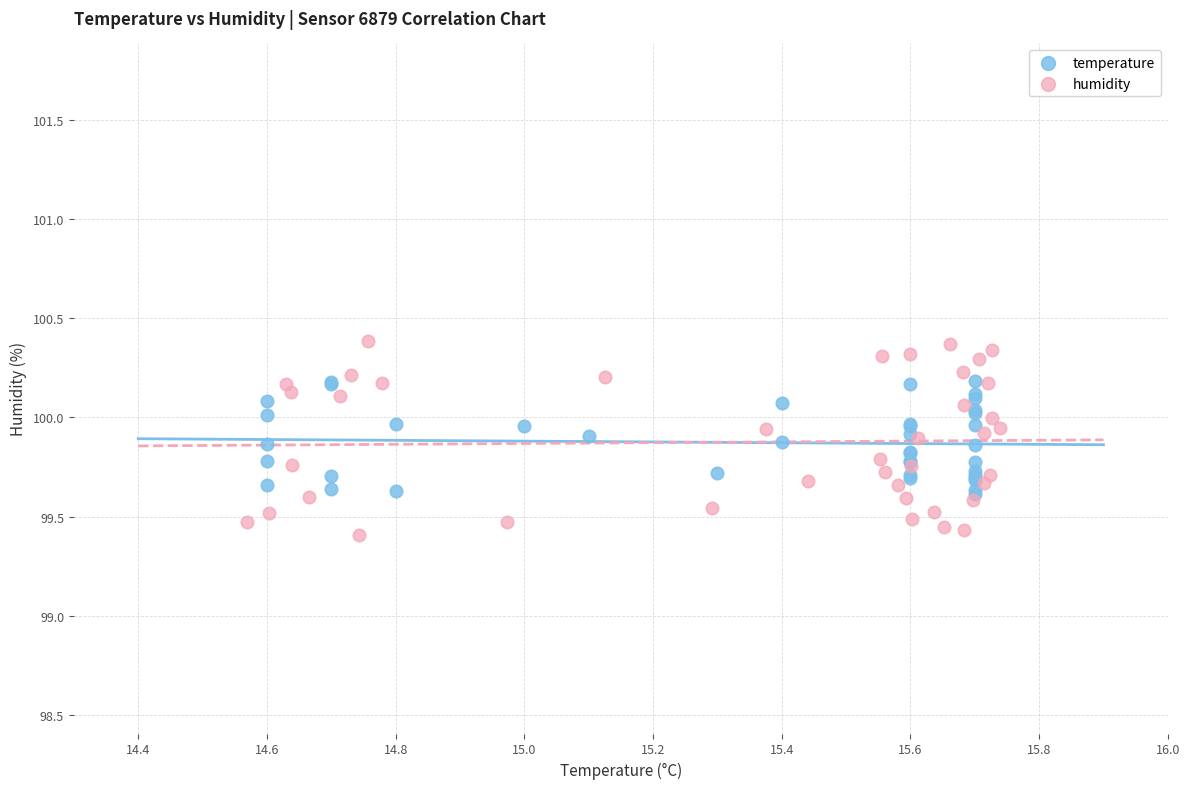

What are all the series names shown in the legend?

temperature, humidity